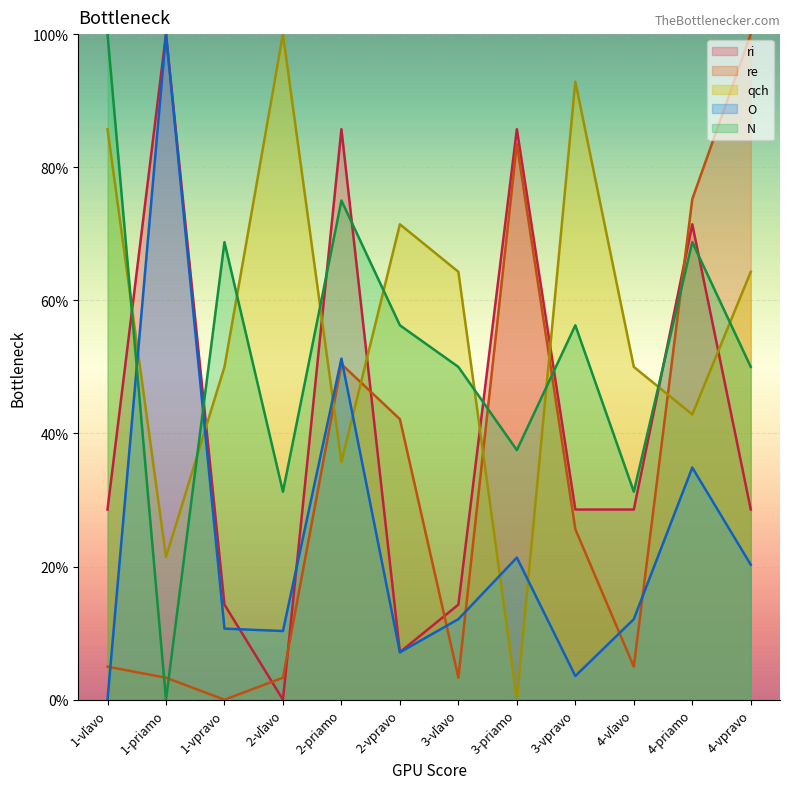

At which category does the chart reach its minimum across all series?

2-vľavo